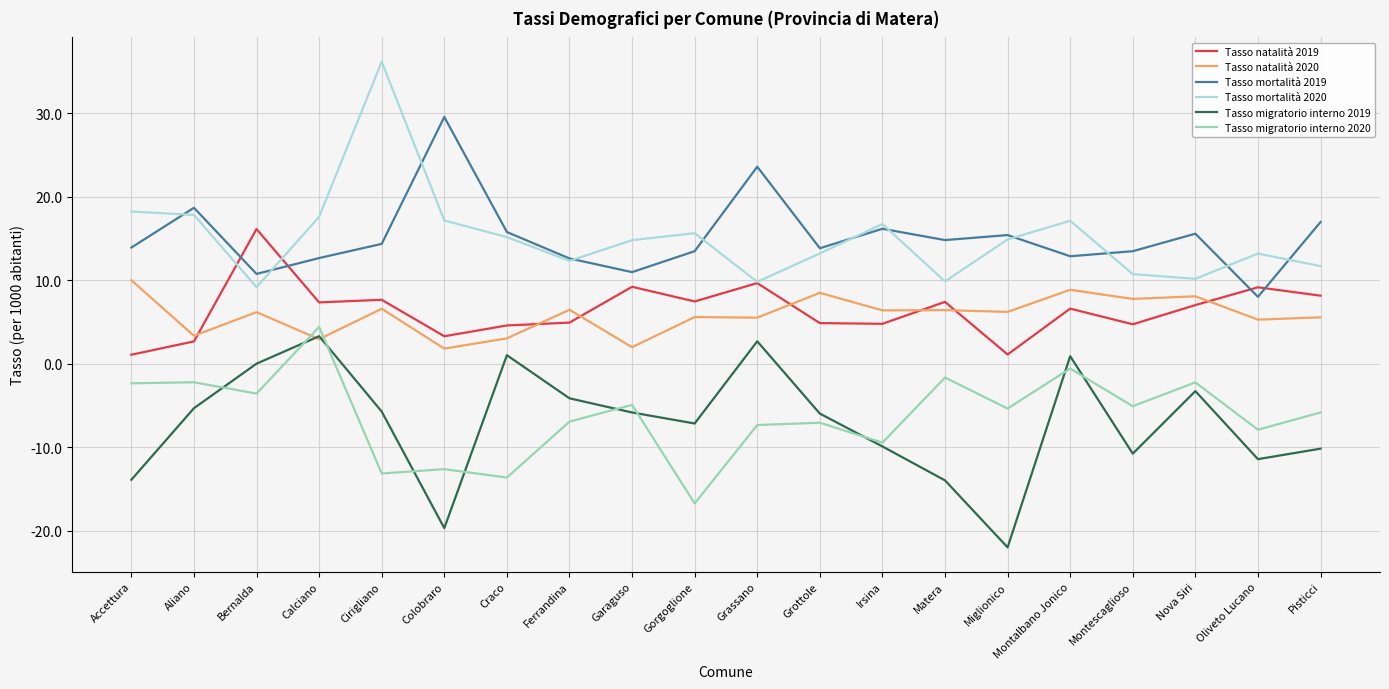

True or false: Tasso migratorio interno 2020 and Tasso natalità 2019 cross at least once.

False